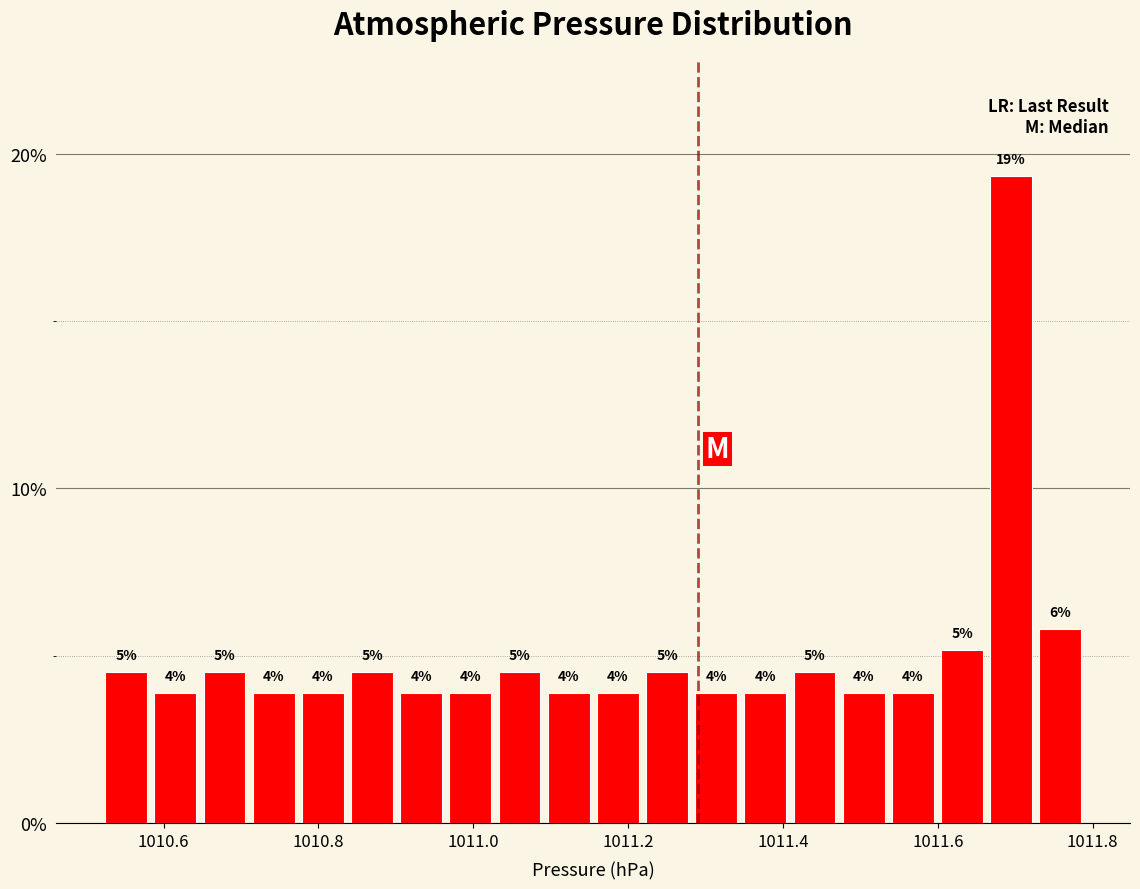

Around what value on the x-axis is the tallest bar? Give the approximate position of its centre, as read against the axis.

1011.70